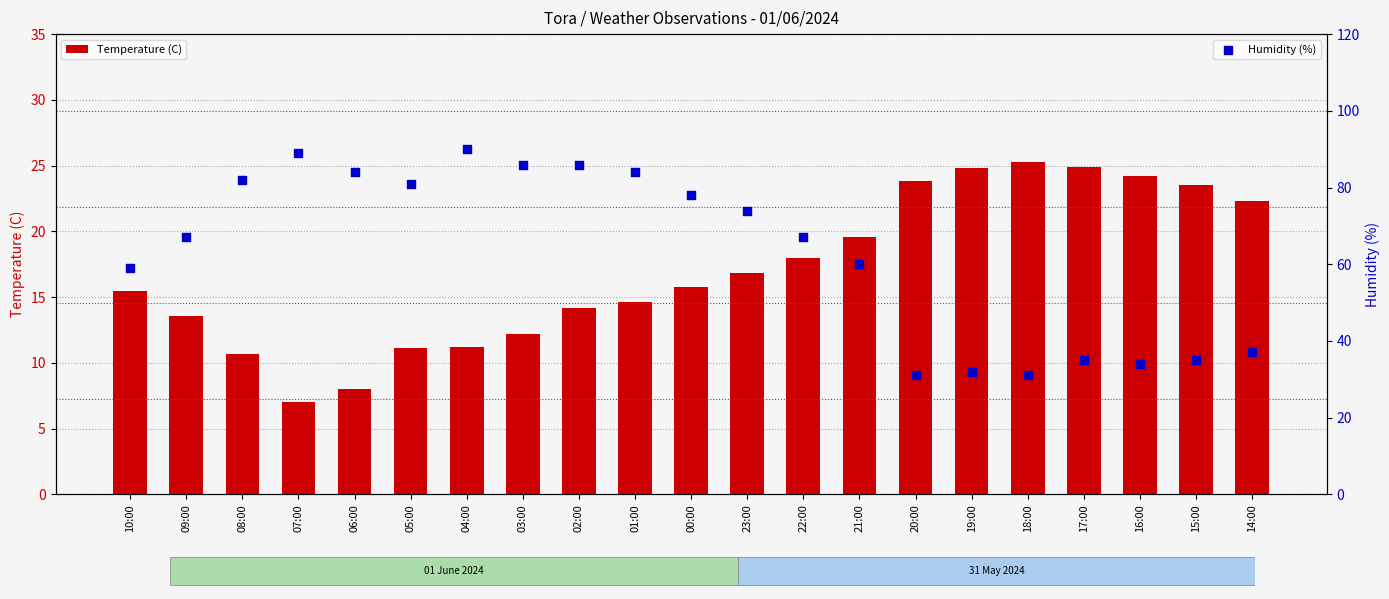

Which series has the widest spread of Y values?

Humidity (%)